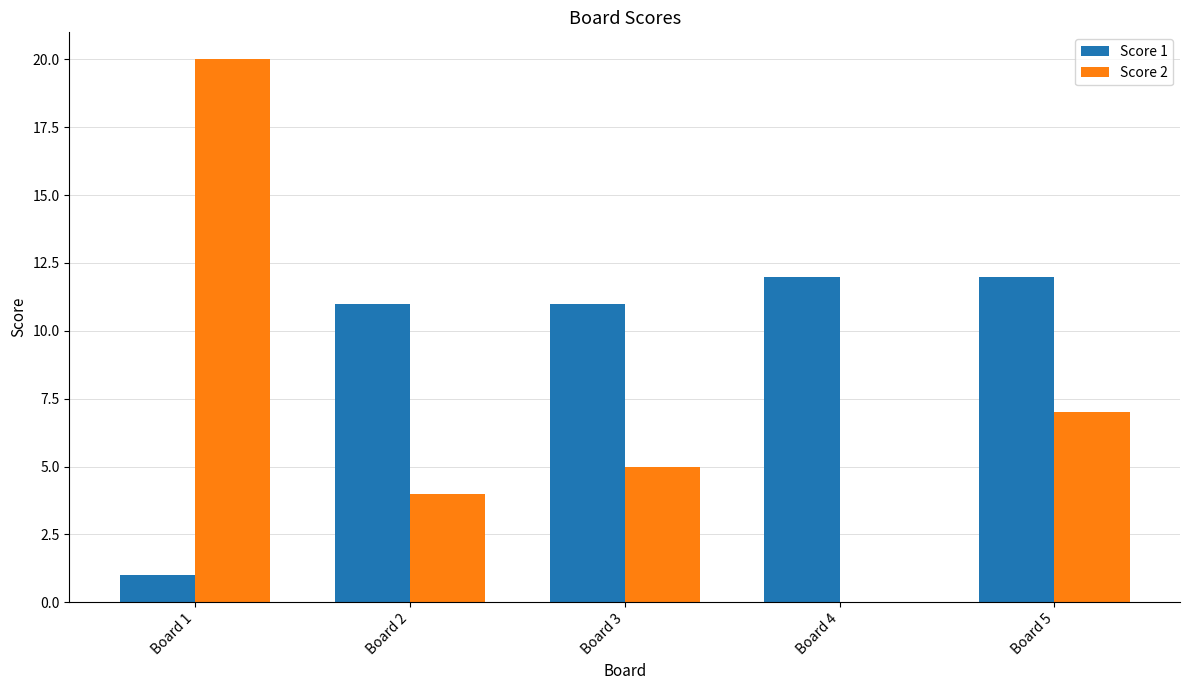

What are all the series names shown in the legend?

Score 1, Score 2